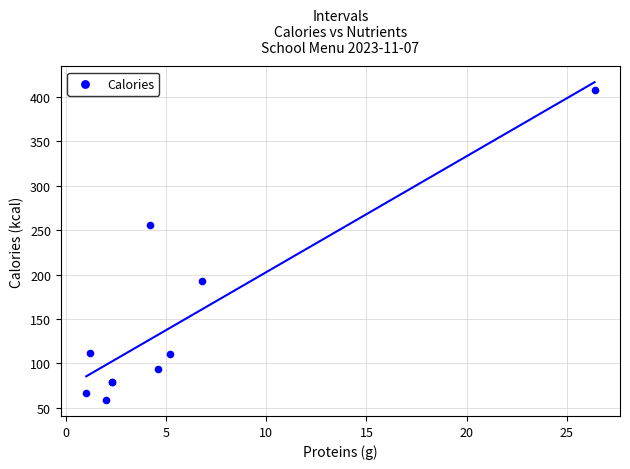

What Y value in the scatter plot is closest to 233?

255.3